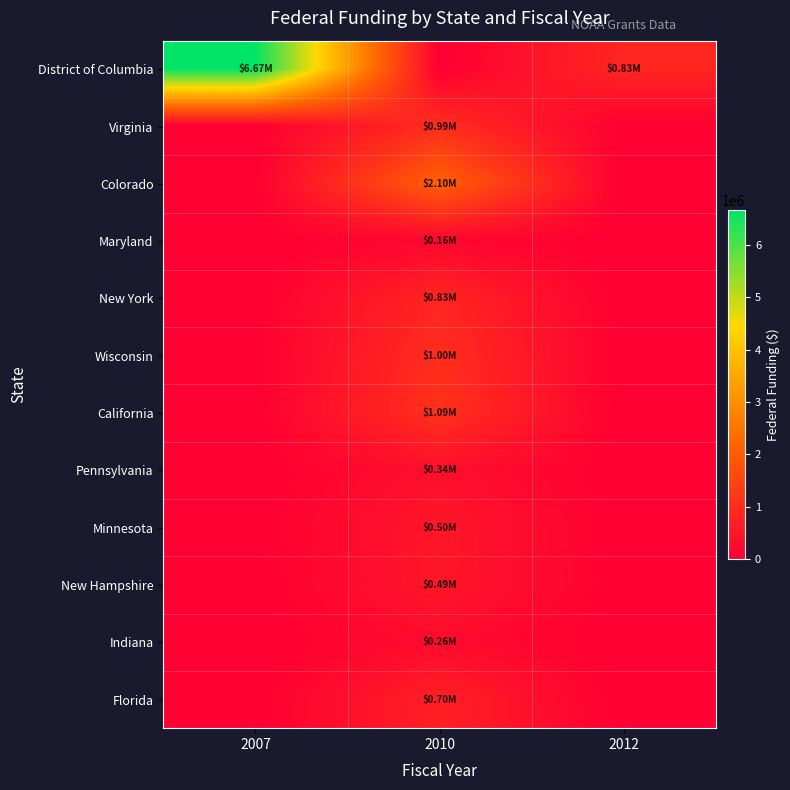

Reading left to right, extract all data points from this chart.

District of Columbia: 2007=6670500	2010=0	2012=834990
Virginia: 2007=0	2010=994721	2012=0
Colorado: 2007=0	2010=2102706	2012=0
Maryland: 2007=0	2010=158250	2012=0
New York: 2007=0	2010=826112	2012=0
Wisconsin: 2007=0	2010=1001637	2012=0
California: 2007=0	2010=1085127	2012=0
Pennsylvania: 2007=0	2010=341274	2012=0
Minnesota: 2007=0	2010=504386	2012=0
New Hampshire: 2007=0	2010=489574	2012=0
Indiana: 2007=0	2010=259770	2012=0
Florida: 2007=0	2010=704375	2012=0